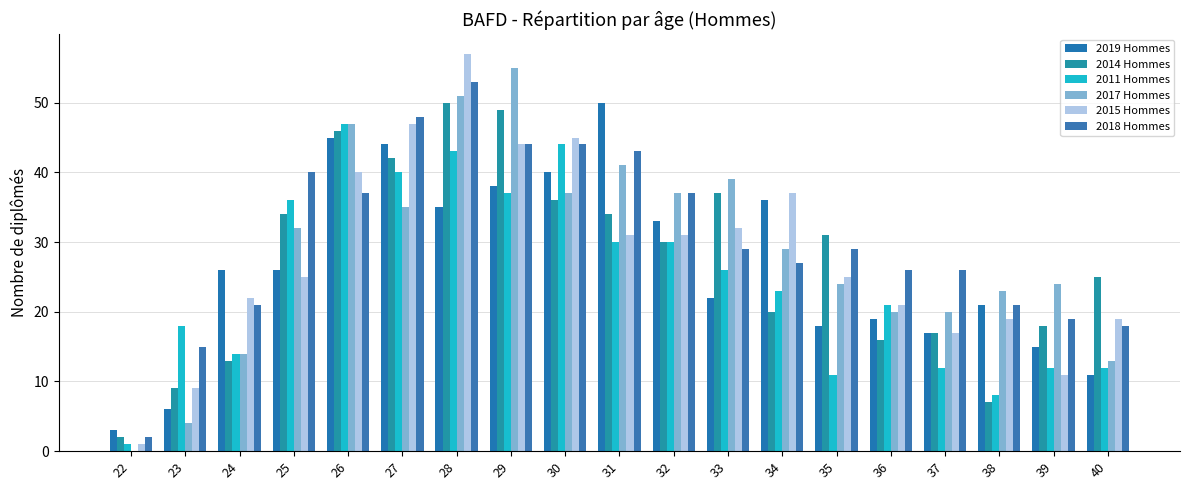

How many groups of bars are there?

19